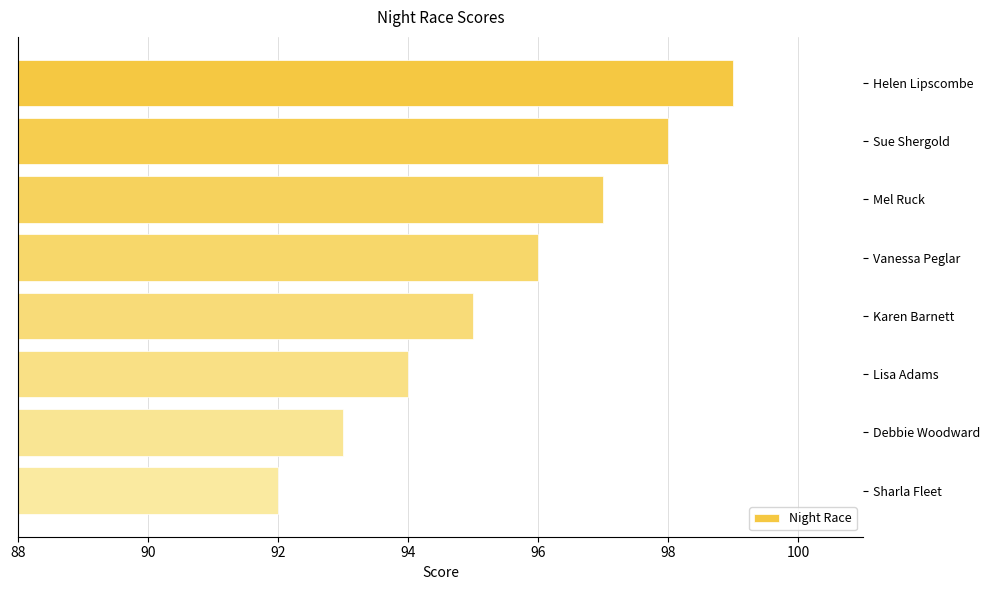

What is the sum of all values?

764